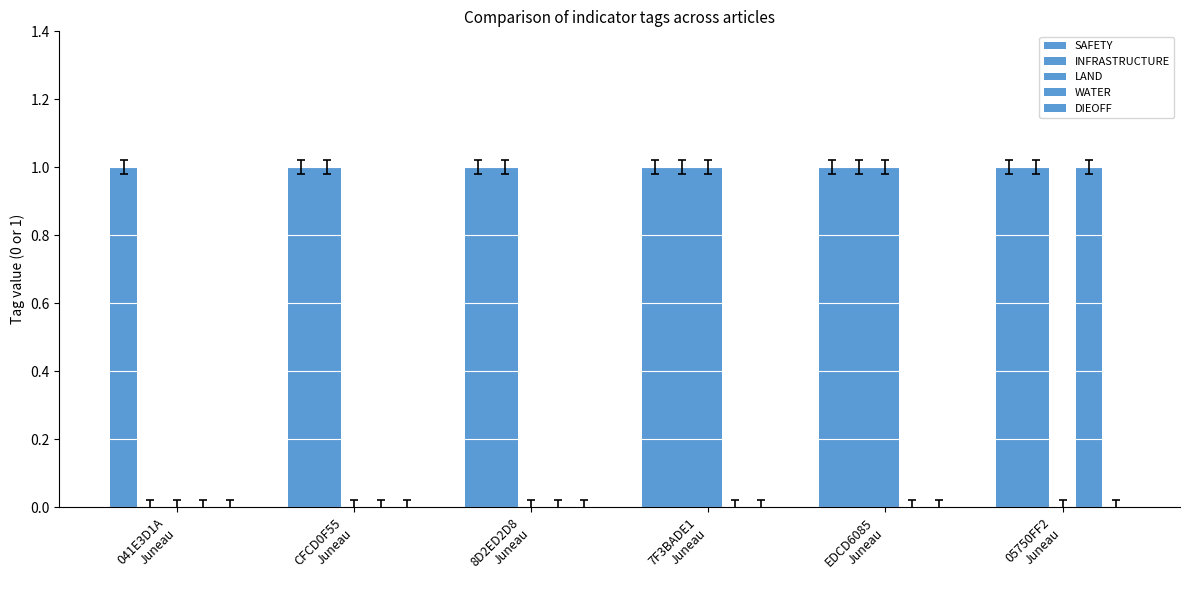

Count the number of categories in the chart.

6